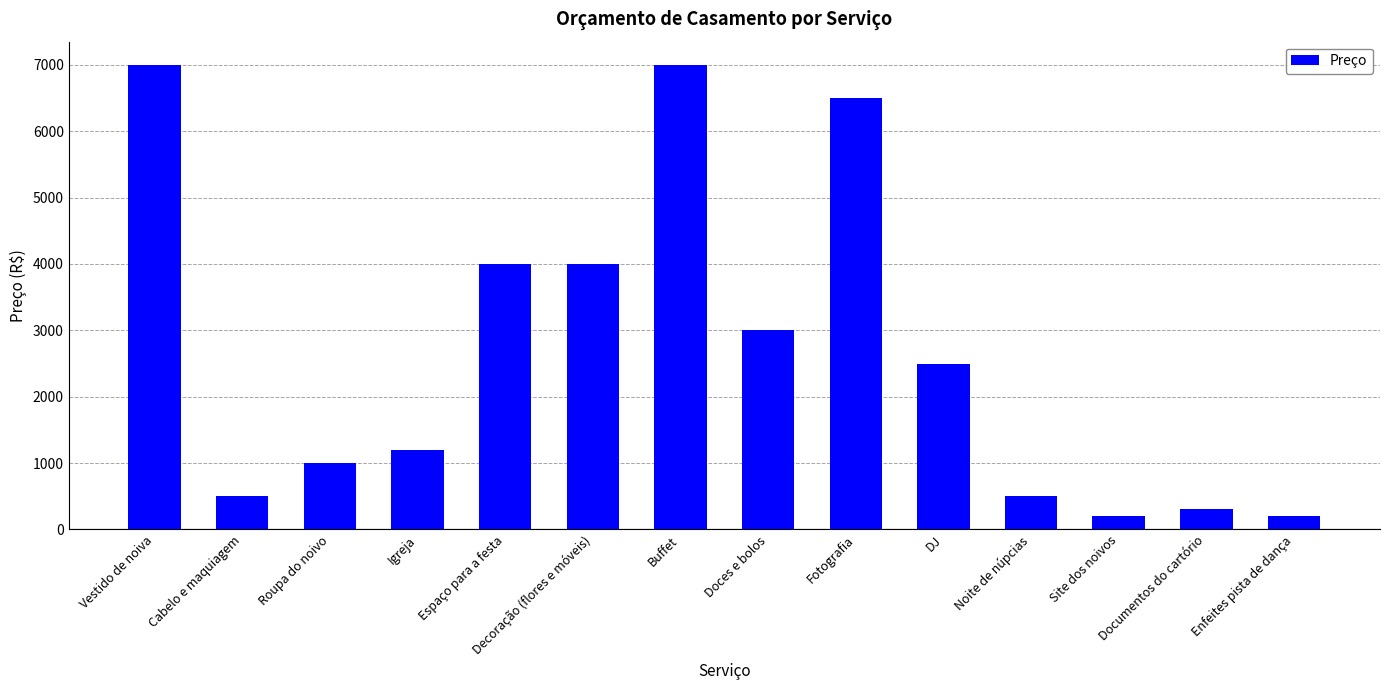

Is it true that the value at Vestido de noiva is 2744?

False